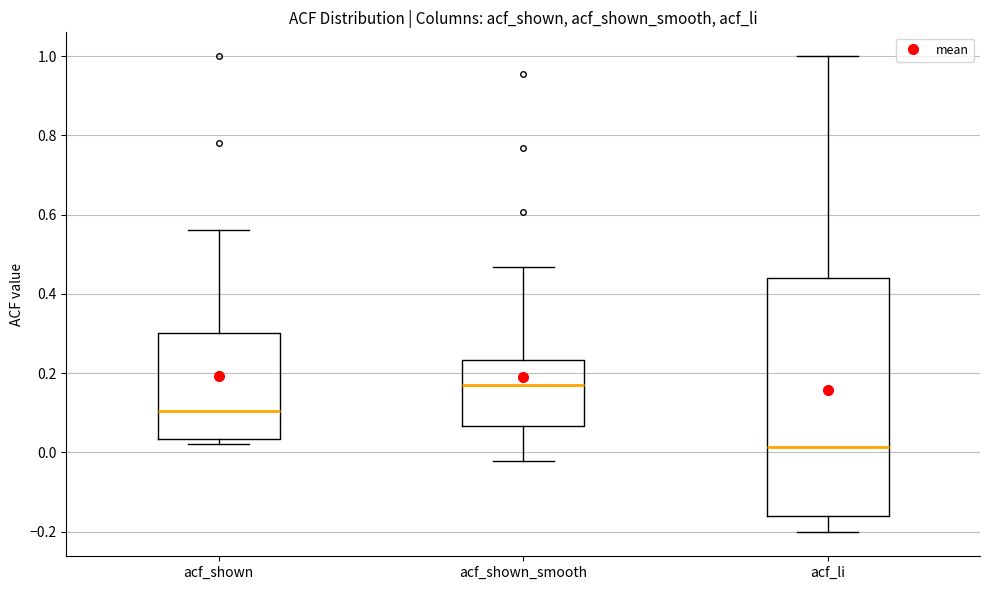

Where is the lower edge of the box for acf_shown_smooth on the y-axis? The values are not printed on the chart, so give them approximately, as read against the axis.

0.06